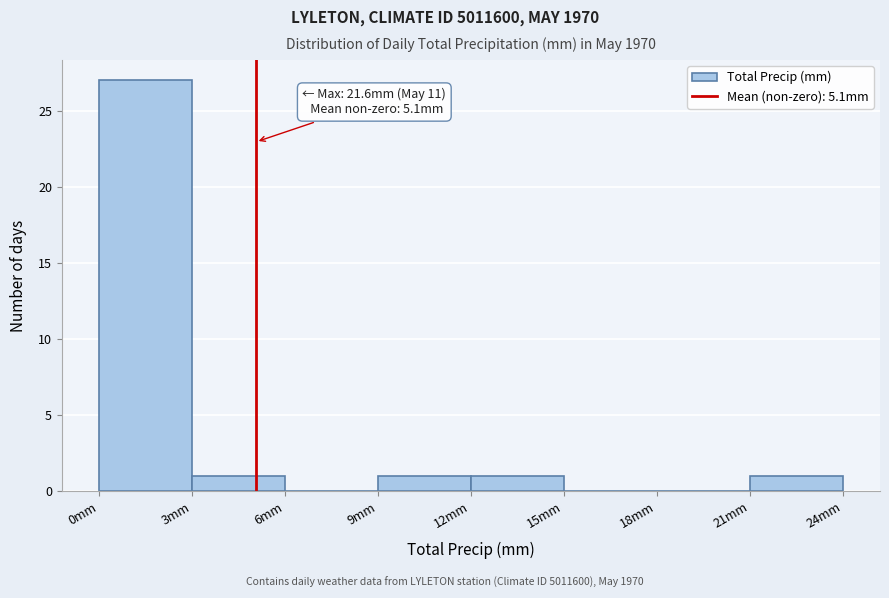

Which range on the x-axis has the tallest bar?

0 to 3